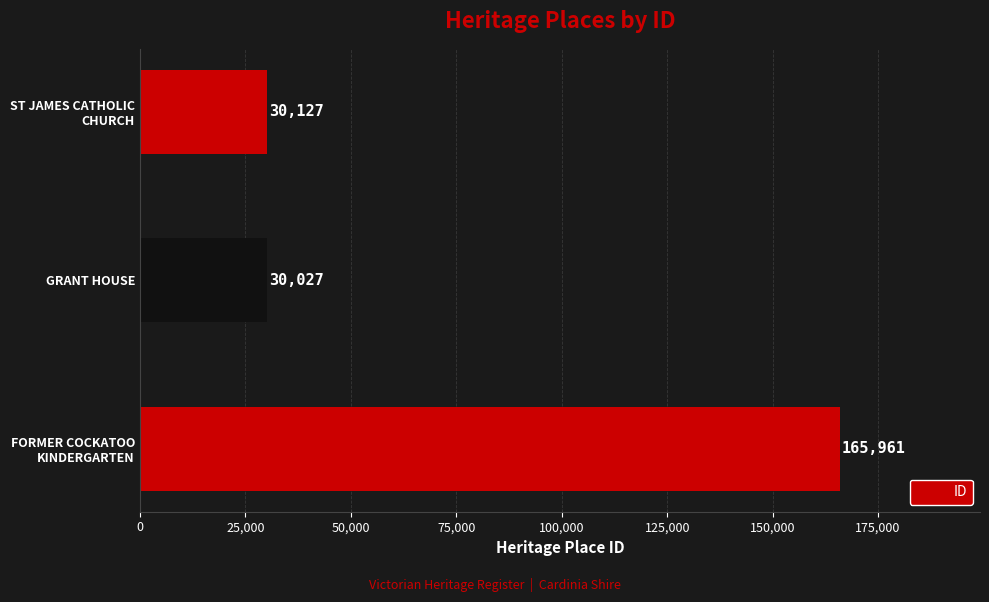

The chart shows a value of 30027 at GRANT HOUSE. True or false?

True